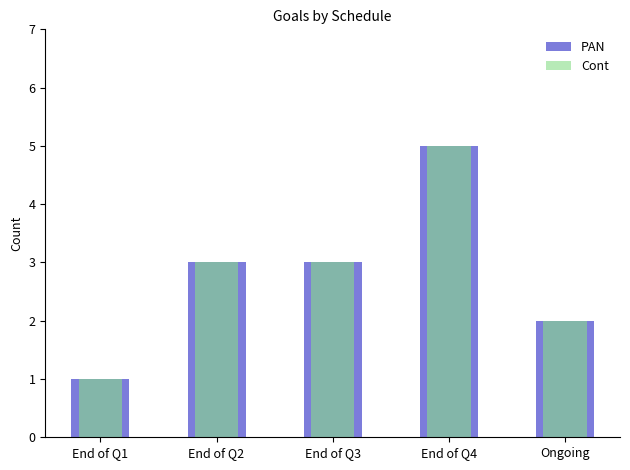

Read the Cont value at End of Q1.

1